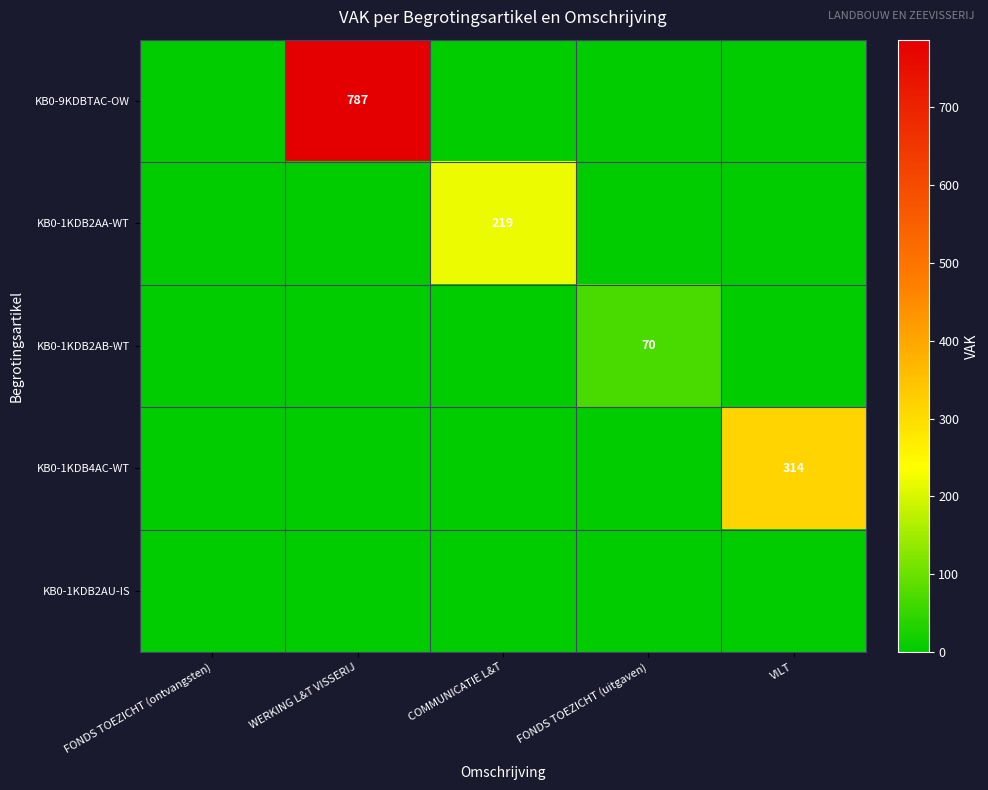

The value of KB0-1KDB2AB-WT at FONDS TOEZICHT (uitgaven) is 70. True or false?

True